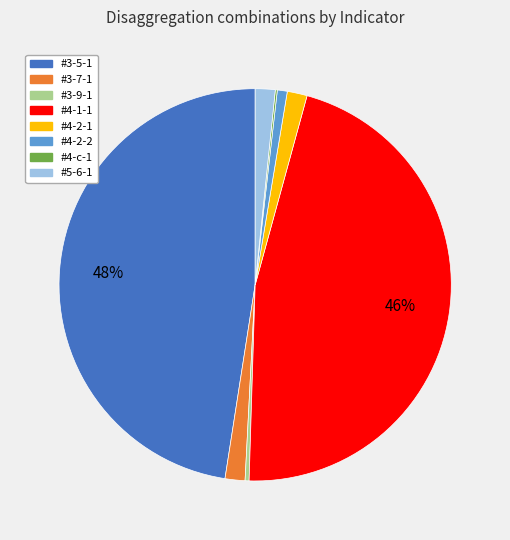

Which slice is the largest?

#3-5-1